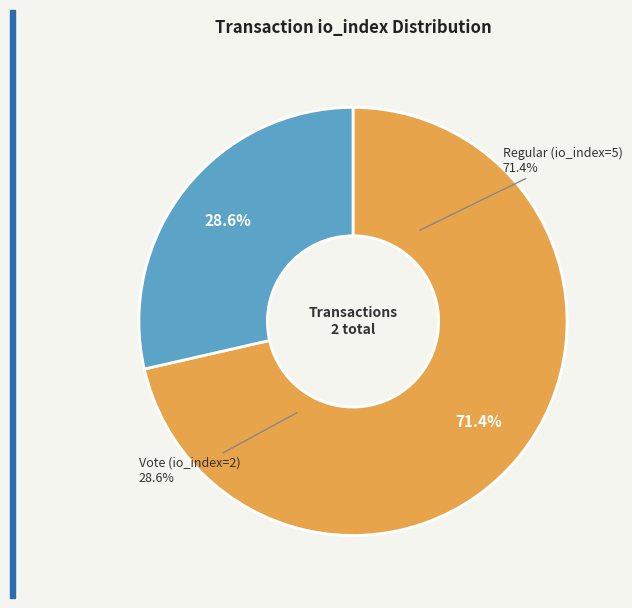

Which slice is the largest?

Regular (io_index=5)